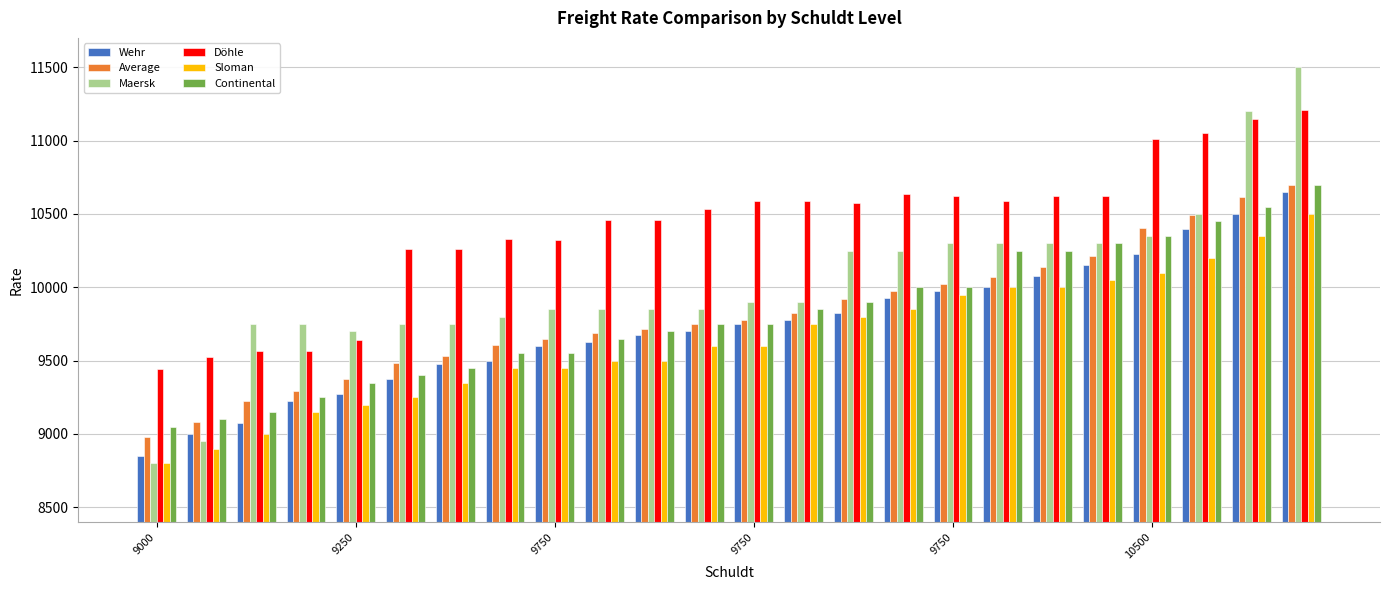

What is the maximum value for Wehr?

10650